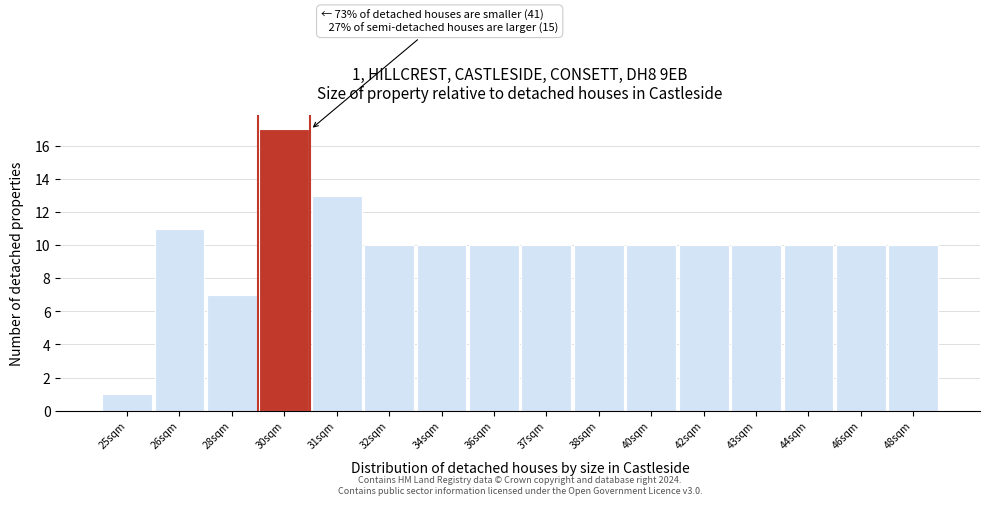

Reading right to left, what are all the values shown in this chart?

10	10	10	10	10	10	10	10	10	10	10	13	17	7	11	1